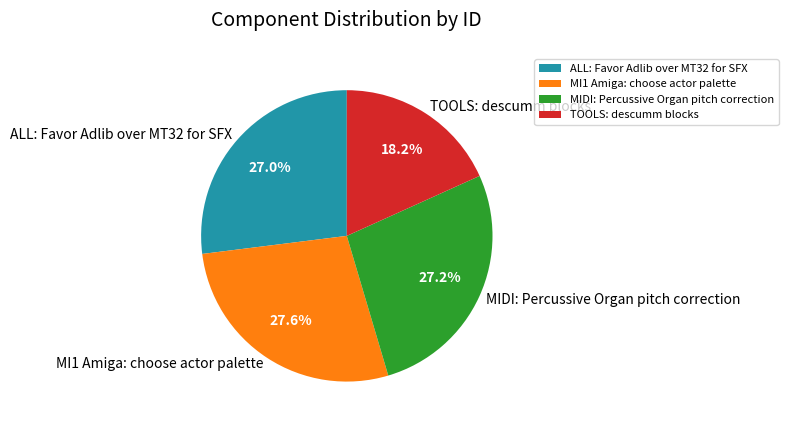

Is it true that MI1 Amiga: choose actor palette is 28% of the pie?

True